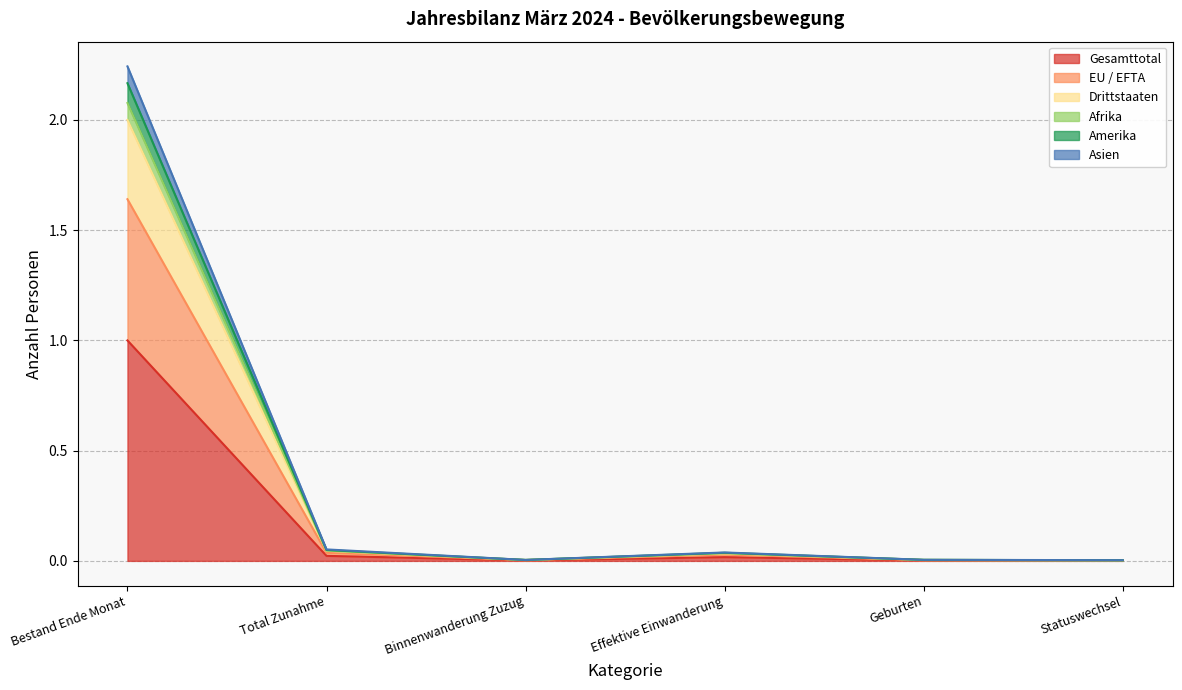

Which label corresponds to the largest value in the chart?

Bestand Ende Monat